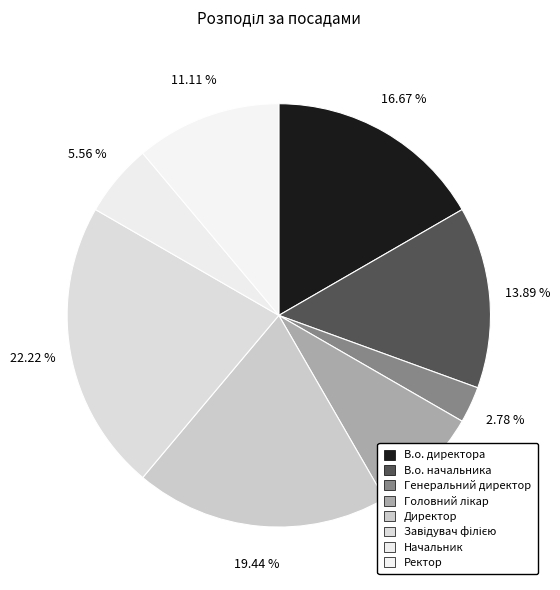

To the nearest percent, what percentage of the pie is В.о. директора?

17%